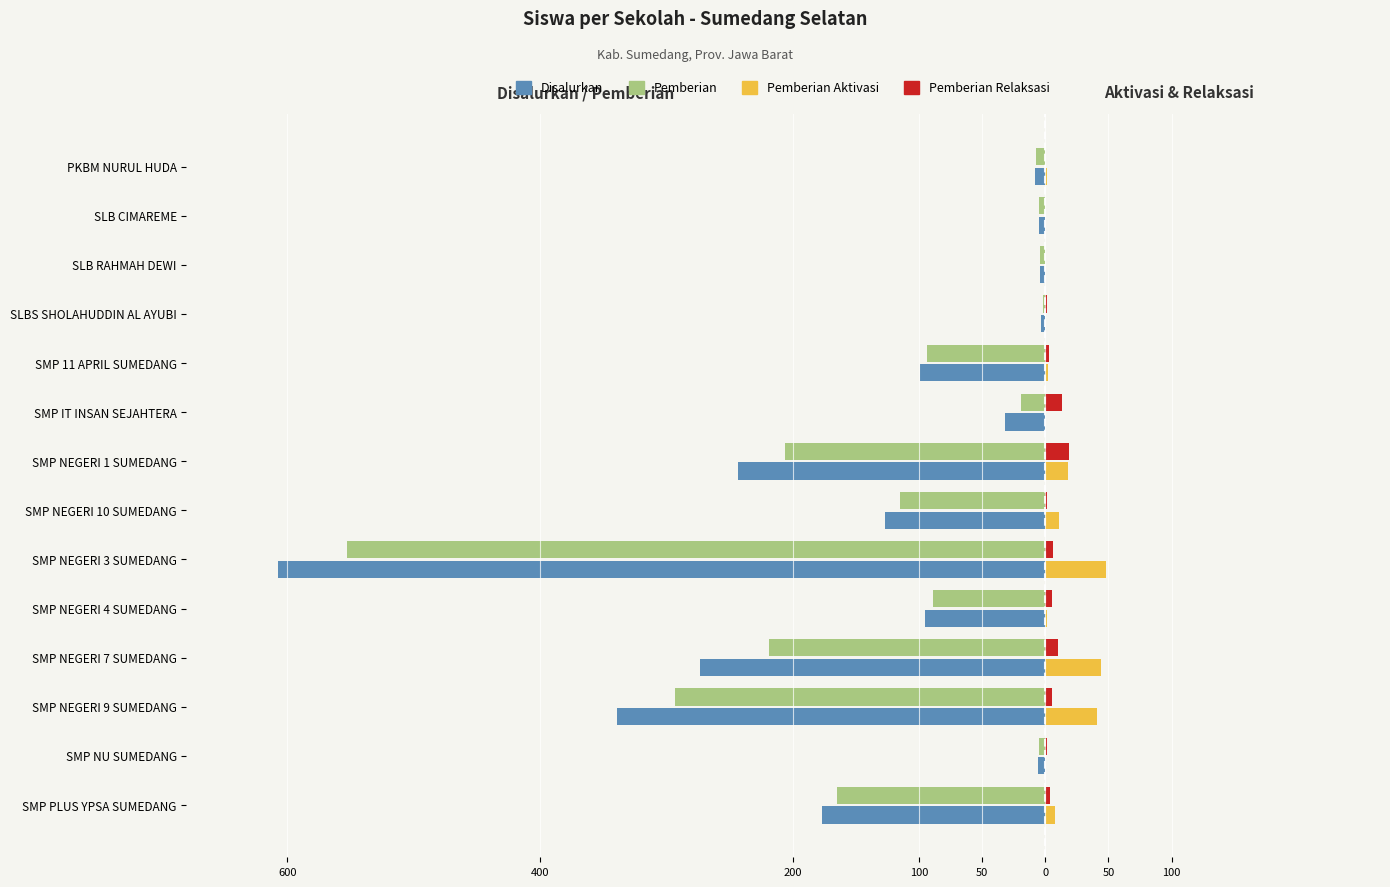

What are all the series names shown in the legend?

Disalurkan, Pemberian, Pemberian Aktivasi, Pemberian Relaksasi